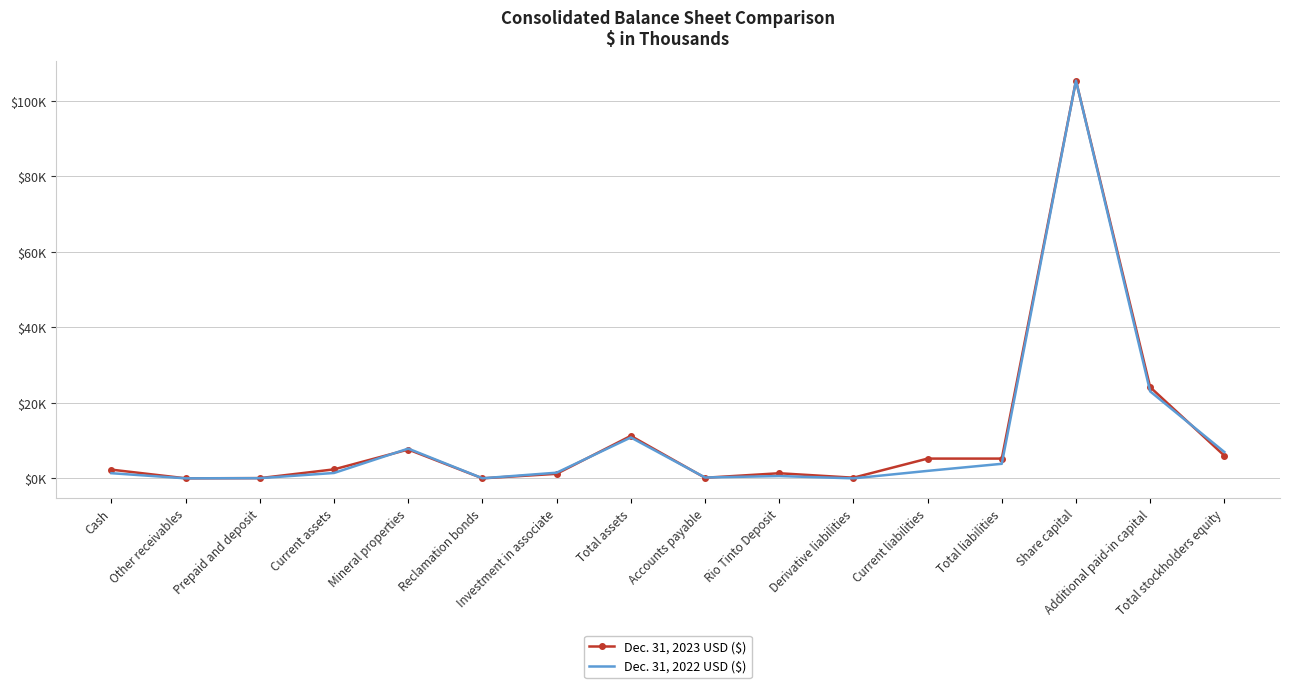

How many values in the Dec. 31, 2023 USD ($) series are below 2386?

8